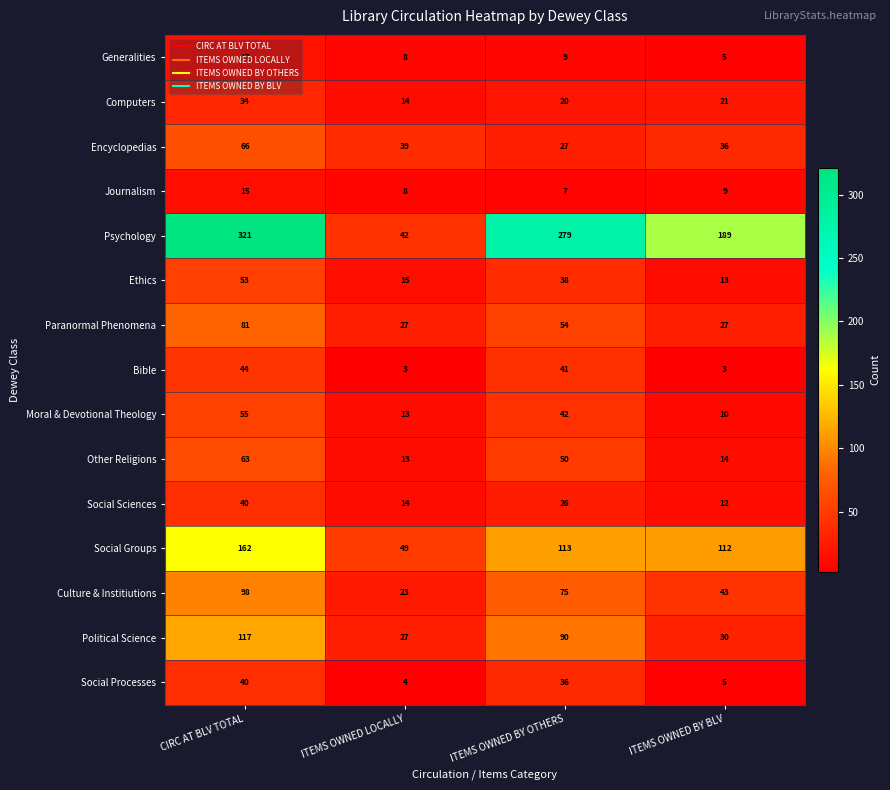

At which category is the sum across all series the highest?

CIRC AT BLV TOTAL